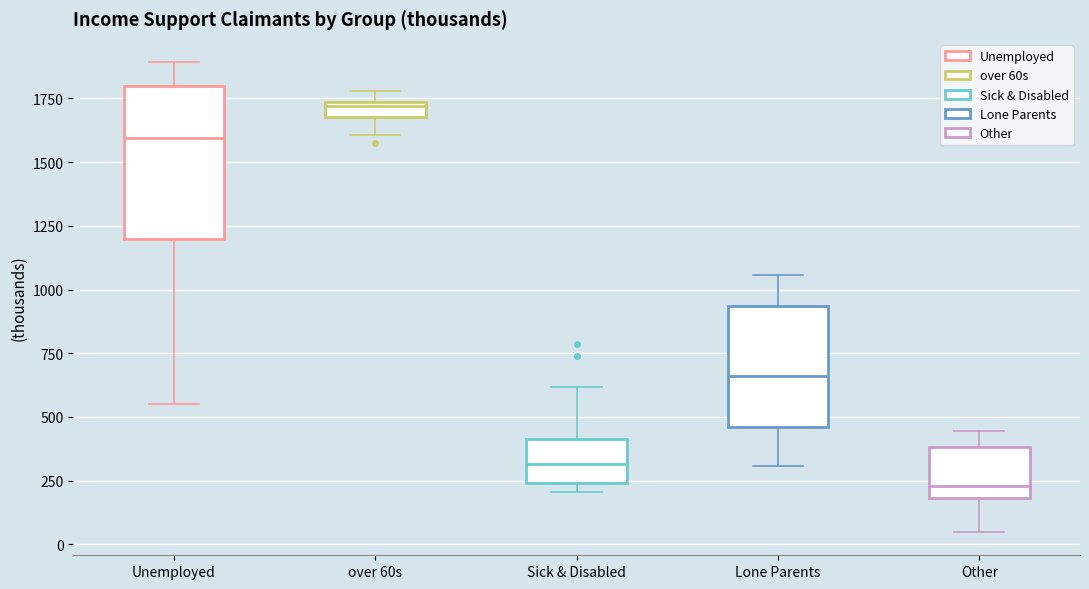

Which box's median line is the highest?

over 60s